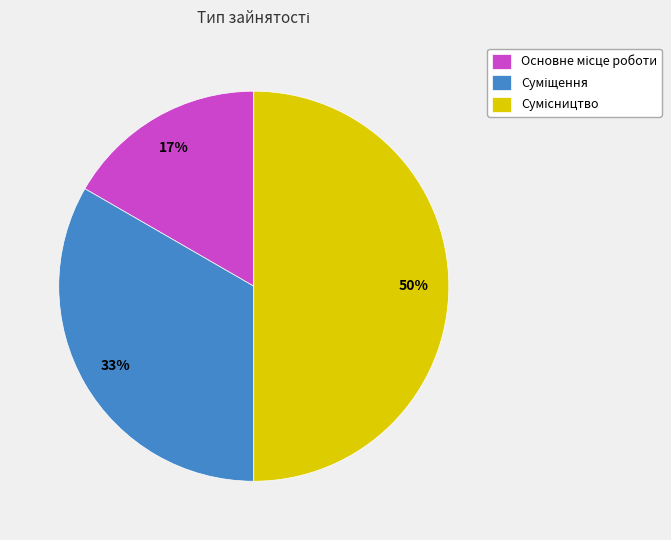

To the nearest percent, what is the average slice percentage?

33%